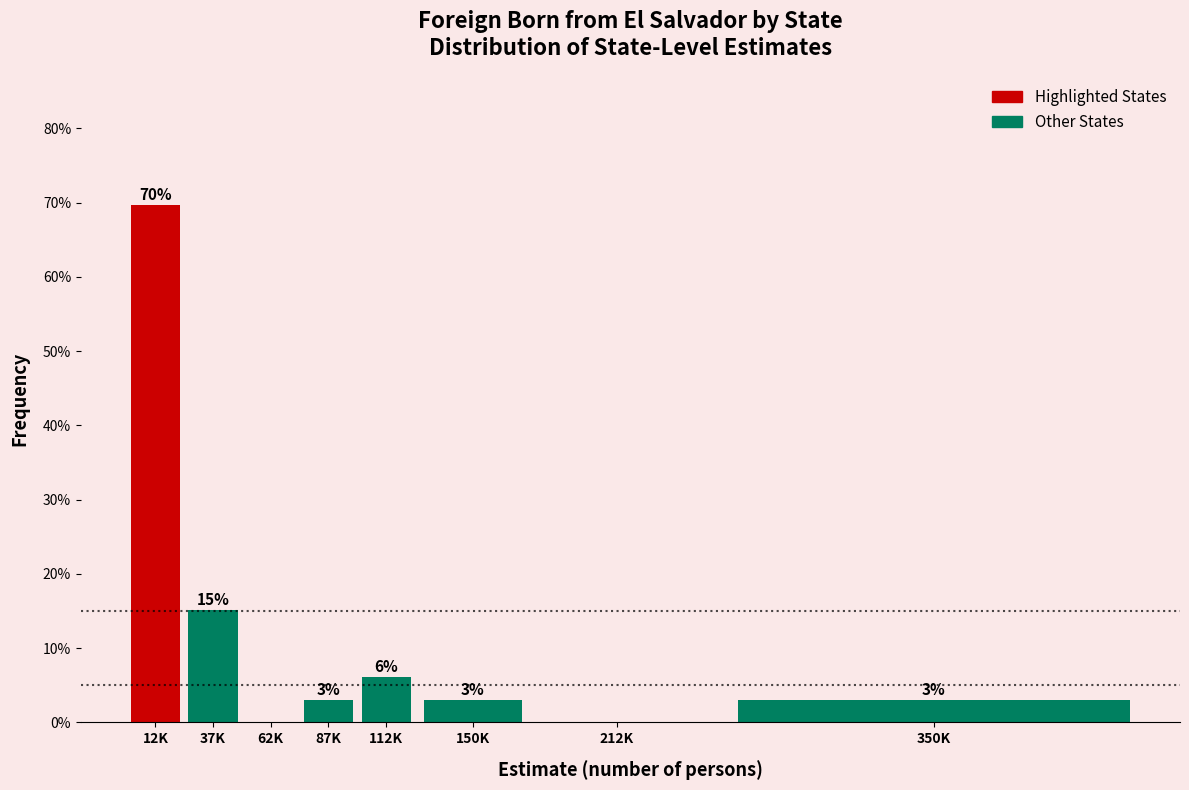

Approximately how many times larger is the value at 112K compared to 150K?

2.0